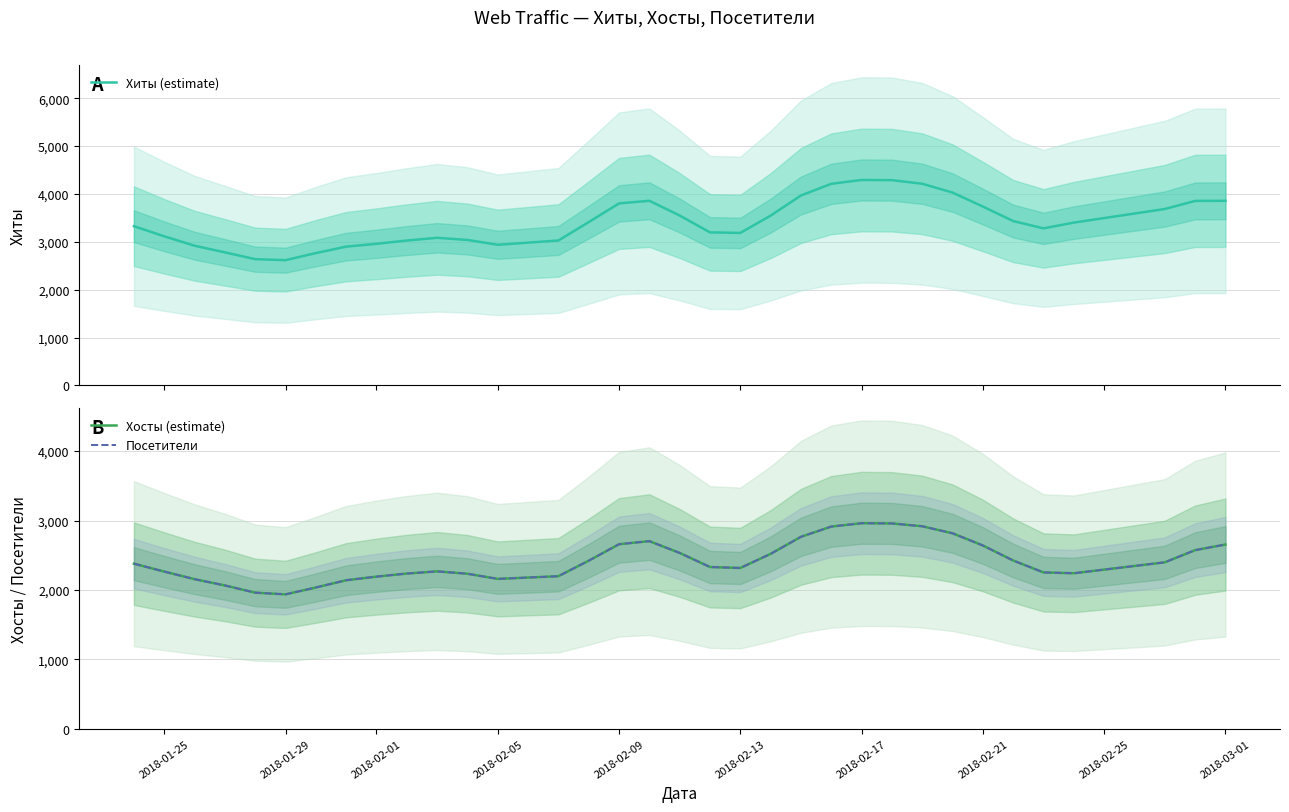

At 2018-02-05, list the series in order from largest to smallest.

Хиты (estimate), Хосты (estimate), Посетители